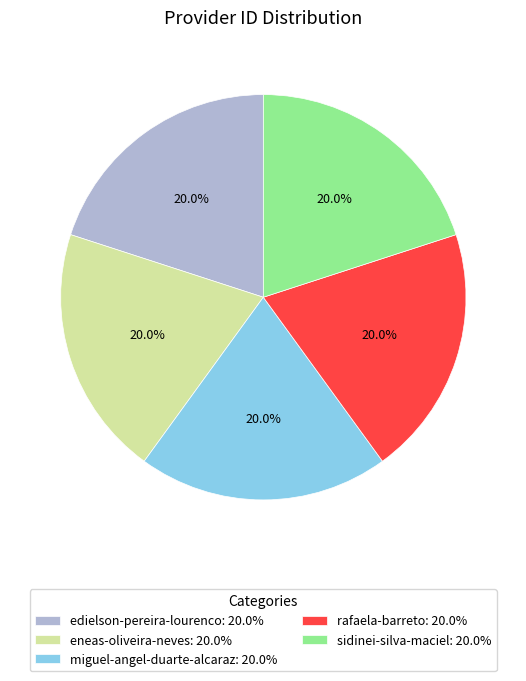

Approximately how many times larger is the value at rafaela-barreto: 20.0% compared to eneas-oliveira-neves: 20.0%?

1.0